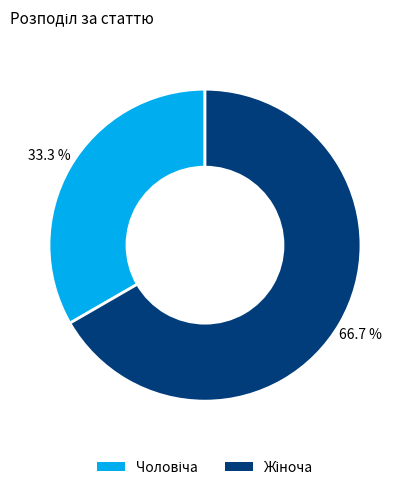

Is there a majority slice in this chart?

Yes